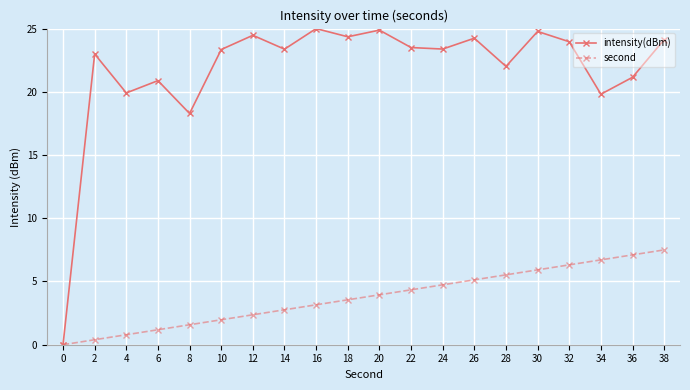

How many positive values does the second series have?

19